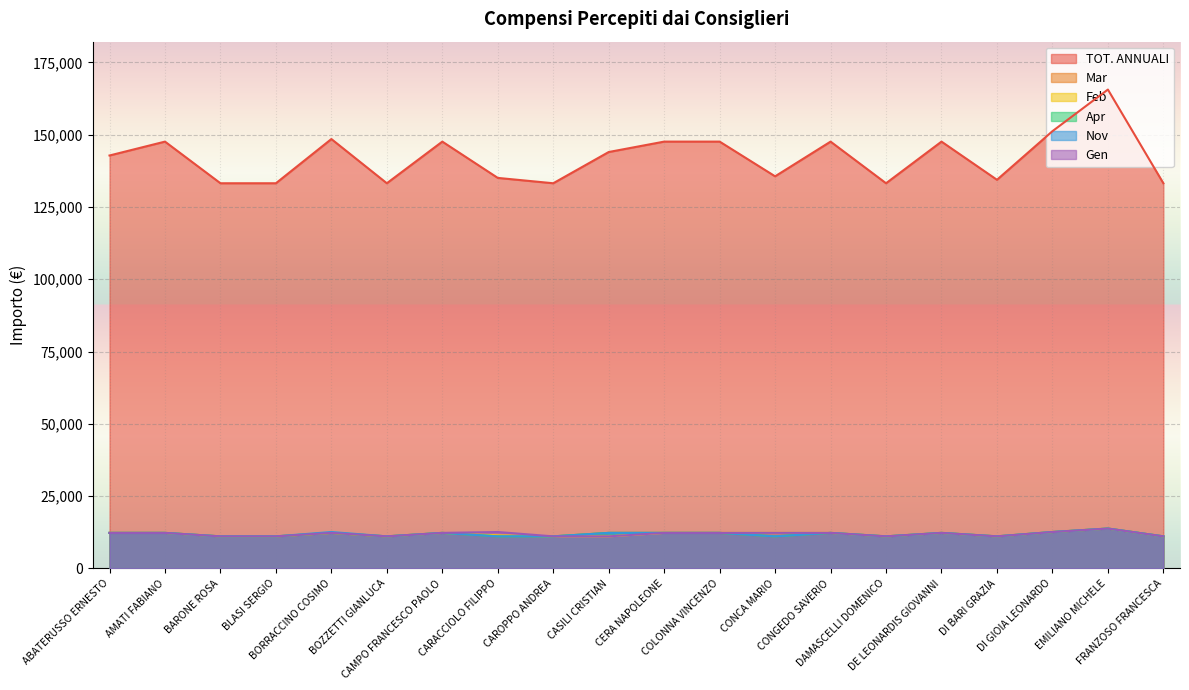

How many distinct data groups are displayed?

6